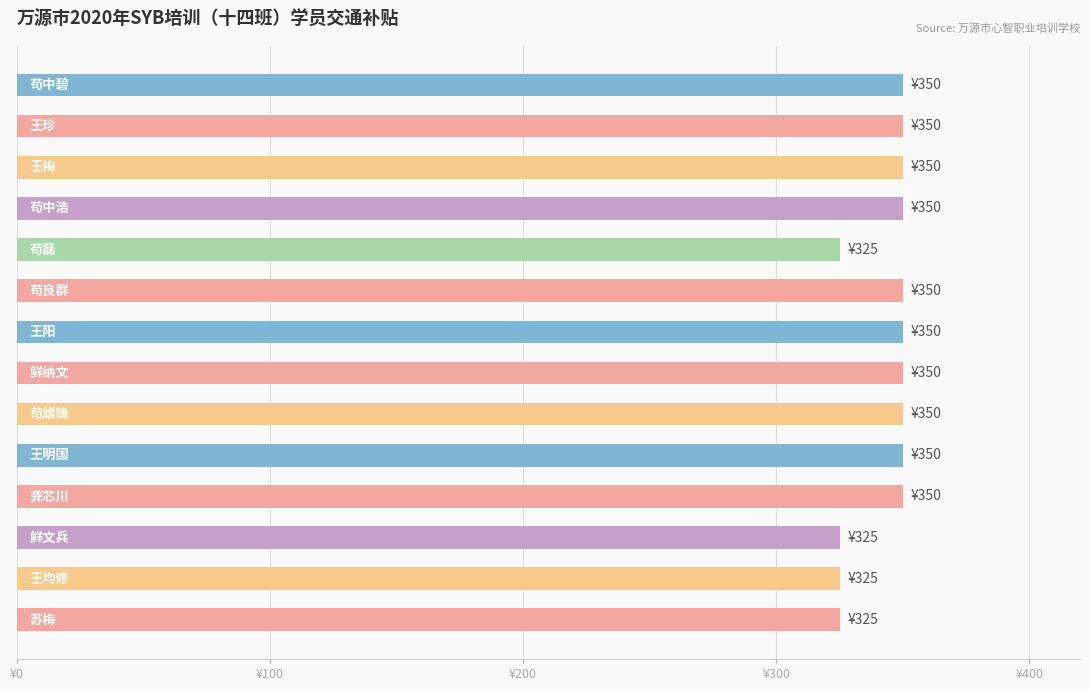

Does the chart contain any negative values?

No